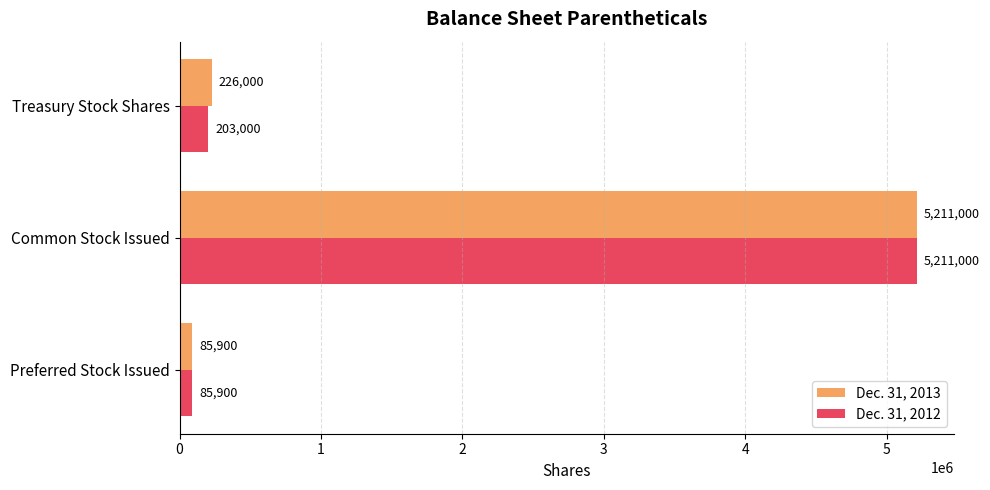

The Dec. 31, 2013 series shows 226000 at Treasury Stock Shares. True or false?

True